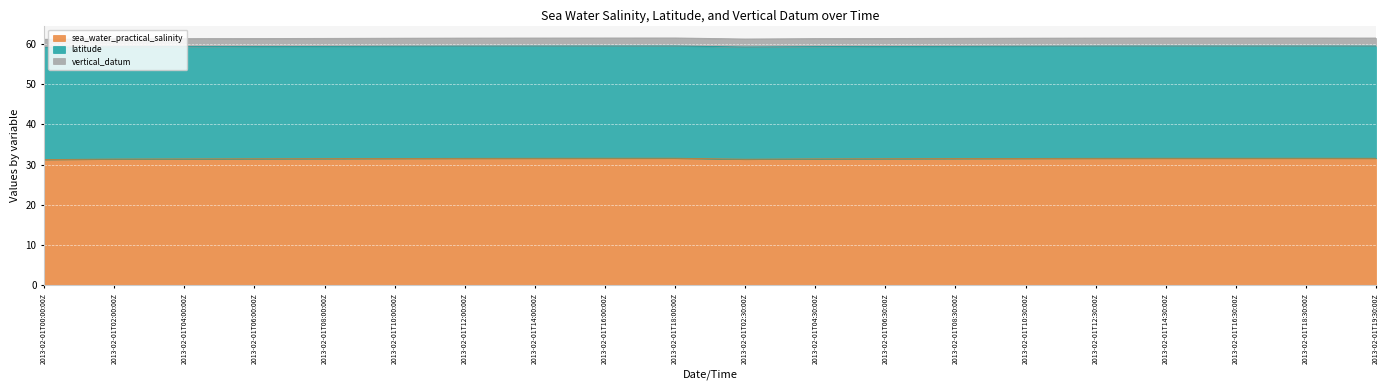

What position from the right is 2013-02-01T16:30:00Z?

3